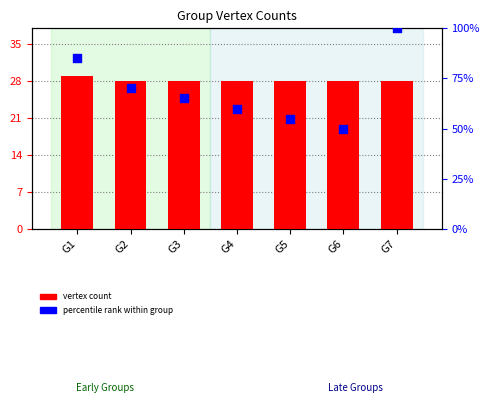

What is the total value across all series at G6?

78